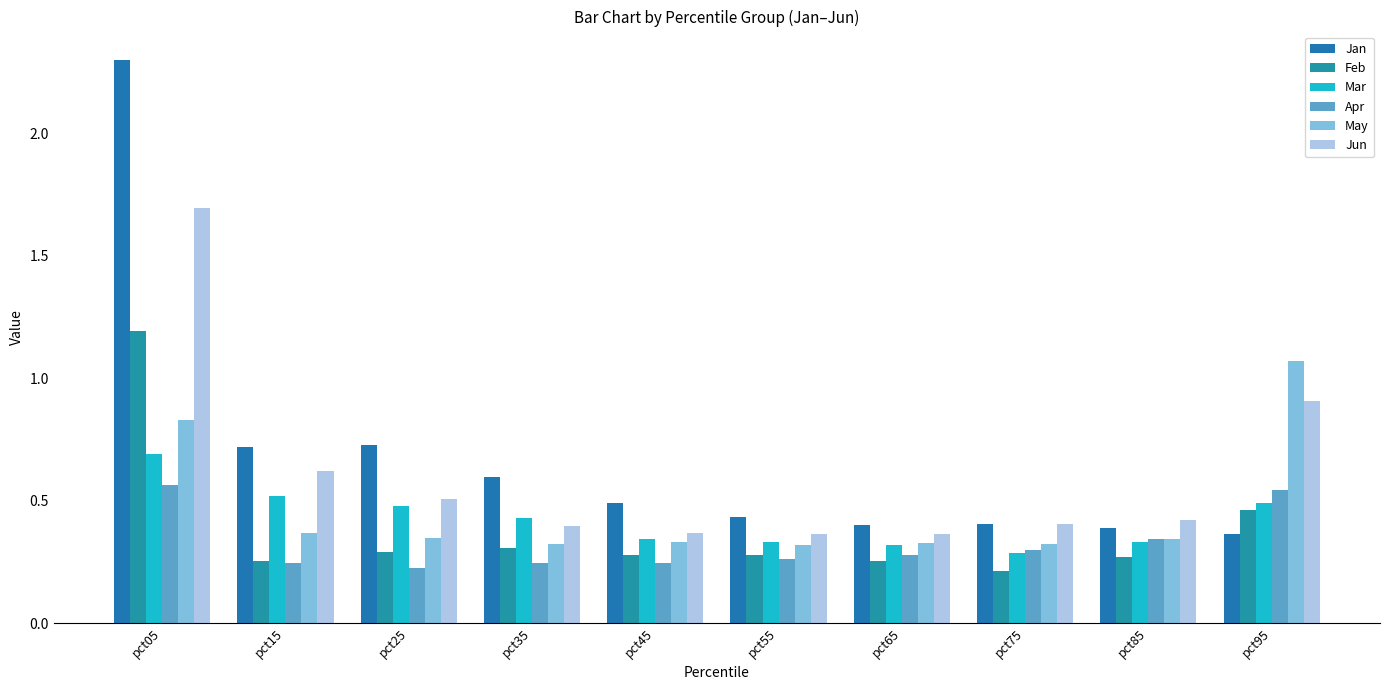

Which series has the largest total across all categories?

Jan